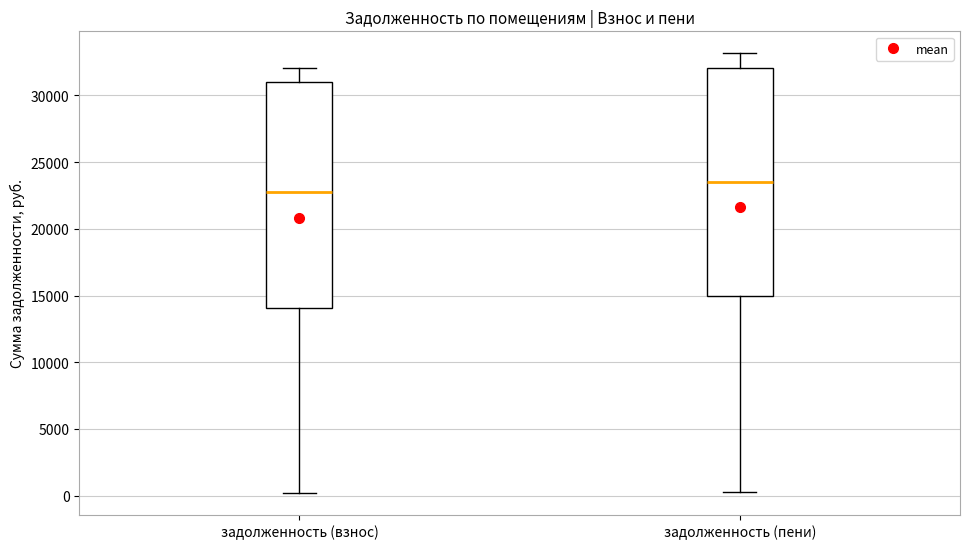

Where does the median line of the box for задолженность (взнос) sit on the y-axis? The values are not printed on the chart, so give them approximately, as read against the axis.

22500